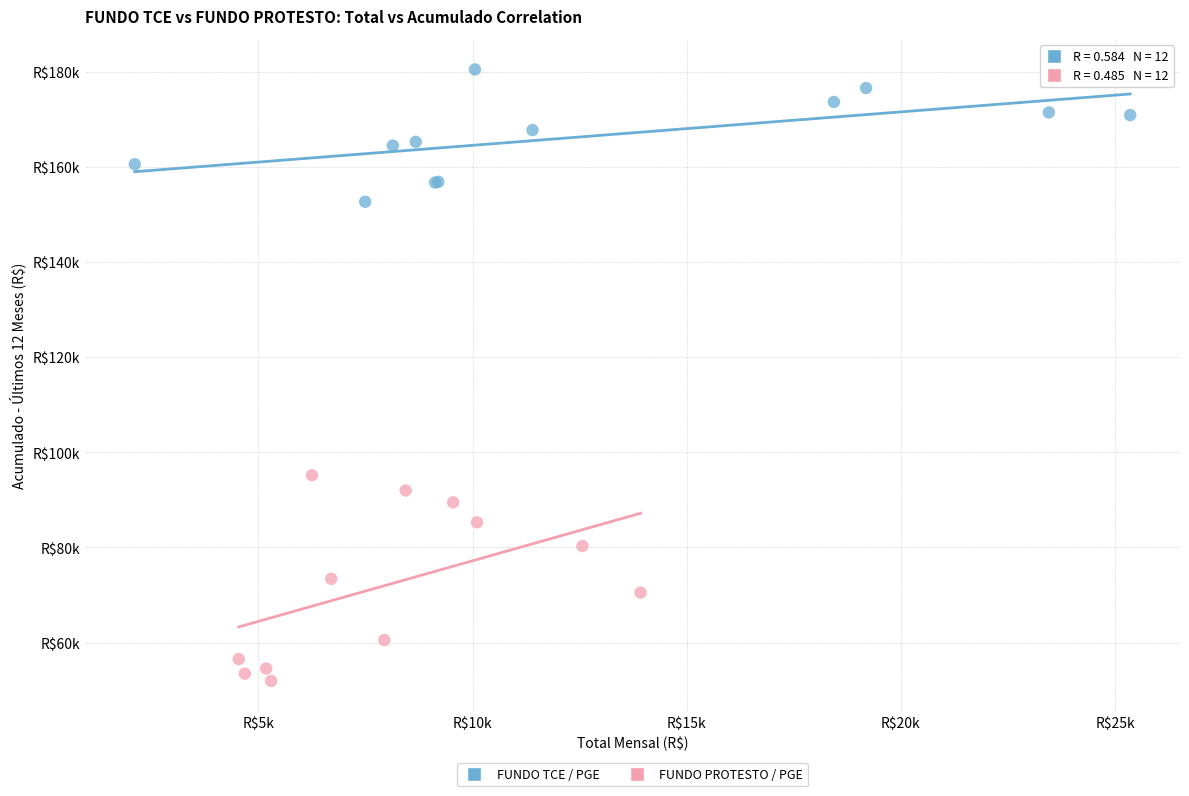

What are all the series names shown in the legend?

FUNDO TCE / PGE, FUNDO PROTESTO / PGE